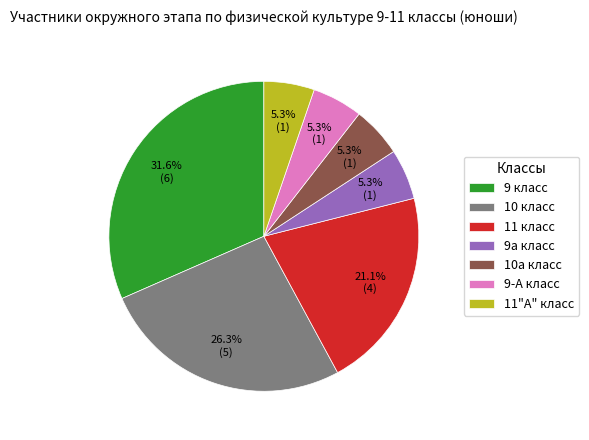

What percentage is NOT represented by 10а класс?

94.7%